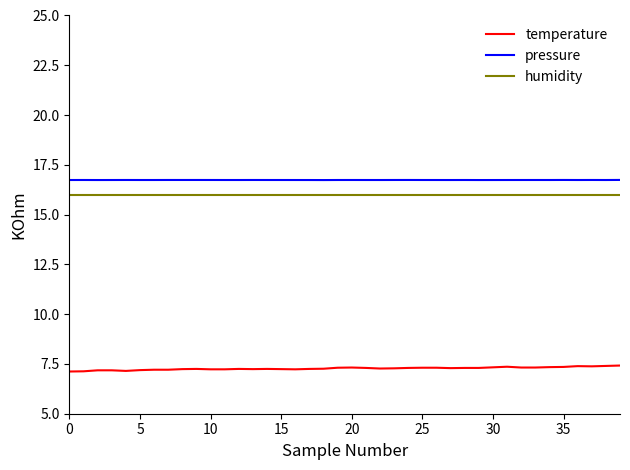

Which series has the largest range (max minus min)?

temperature